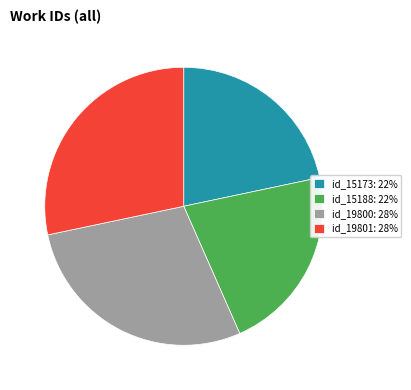

Is id_19800: 28% the majority of the pie?

No